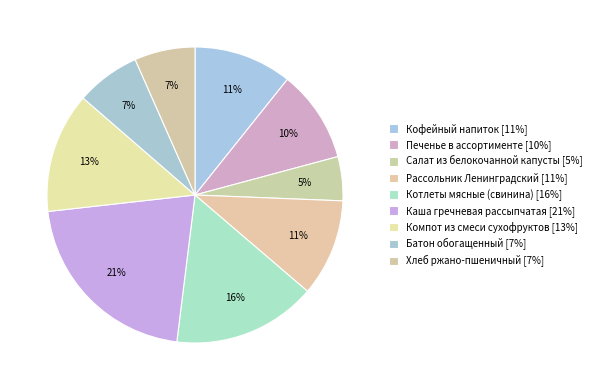

To the nearest percent, what percentage of the pie is Каша гречневая рассыпчатая?

21%